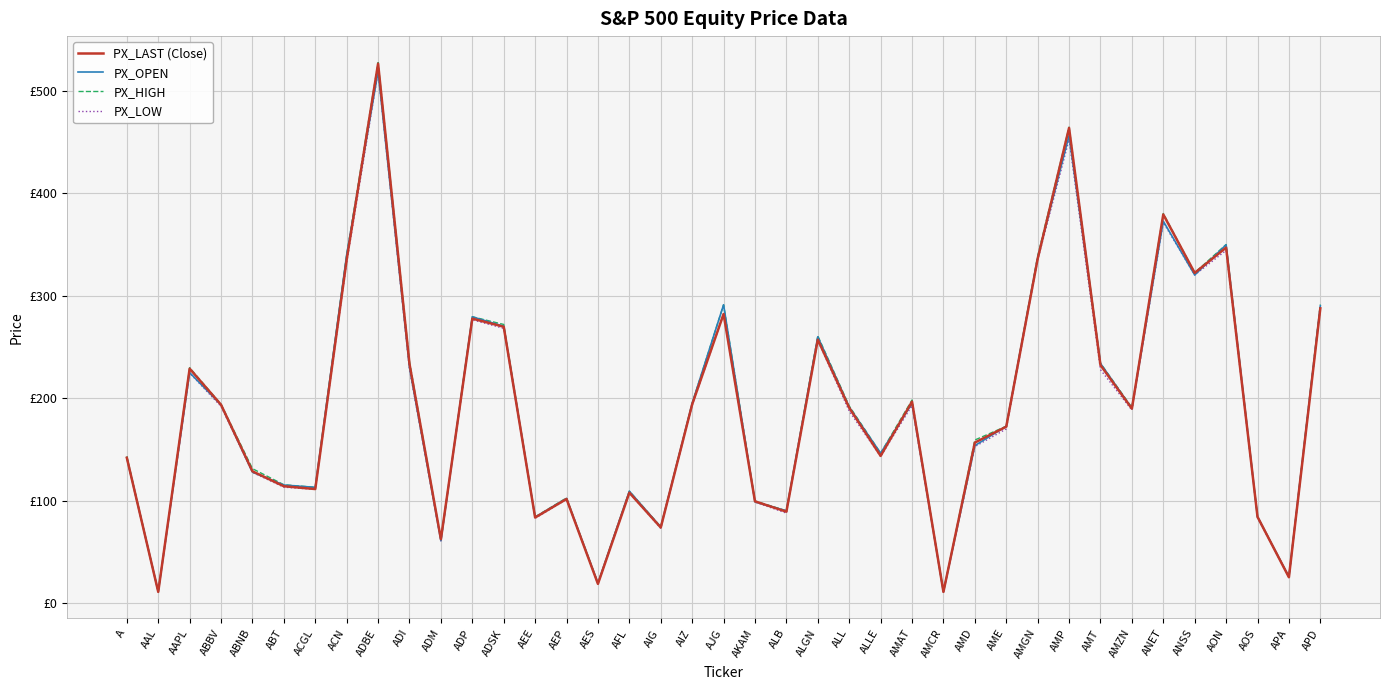

Where is the first local maximum for PX_LOW?

AAPL